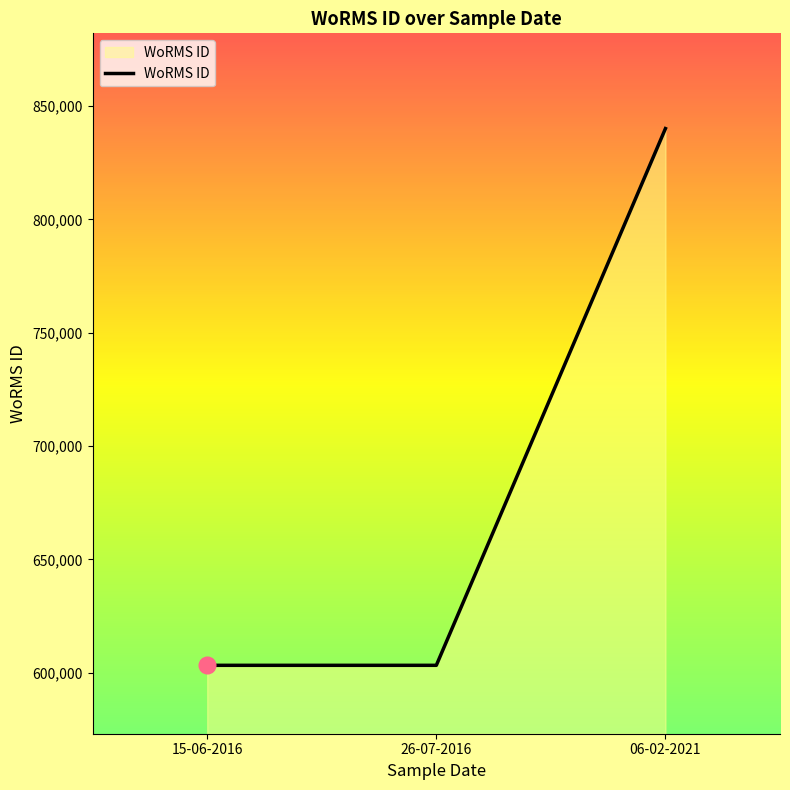

What is the ratio of the value at 06-02-2021 to the value at 15-06-2016?

1.4